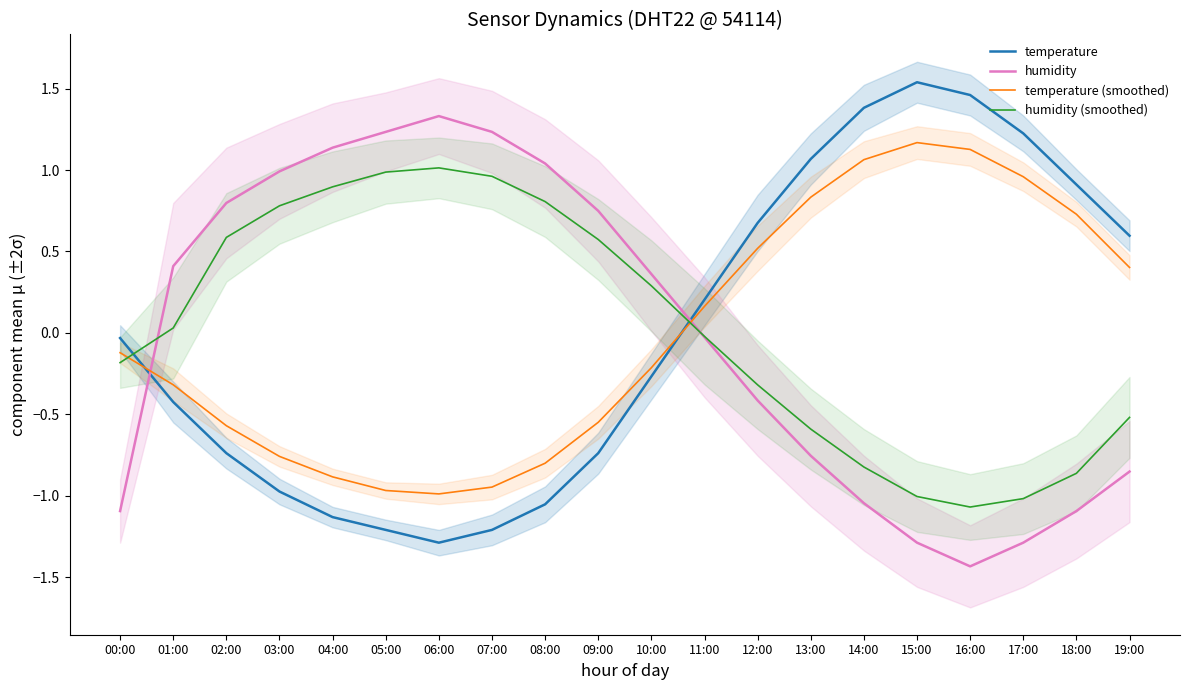

Which category has the highest value in the humidity (smoothed) series?

06:00